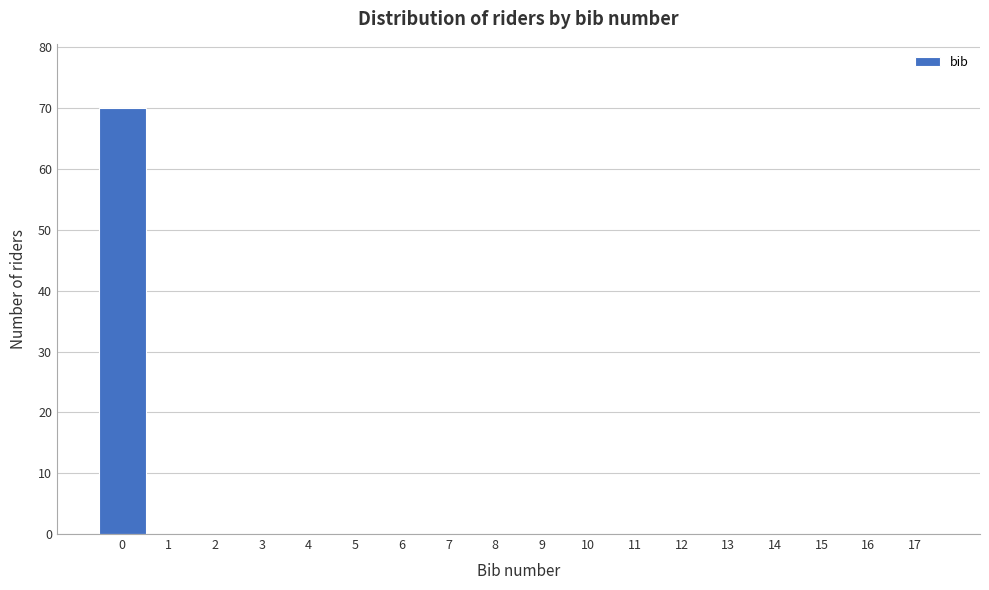

Which range on the x-axis has the tallest bar?

-0.5 to 0.5